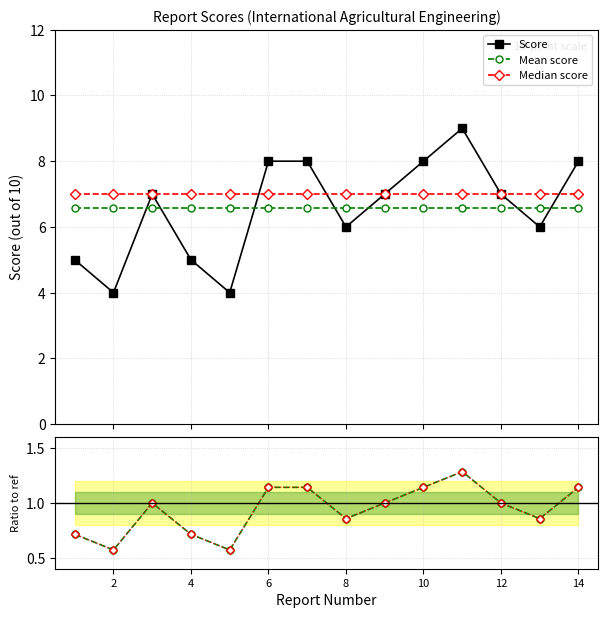

True or false: Score and Mean score cross at least once.

True